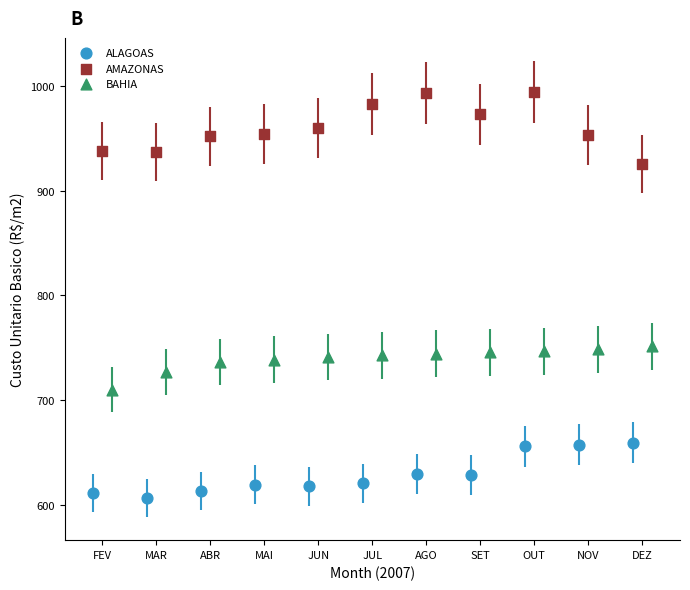

What are all the series names shown in the legend?

ALAGOAS, AMAZONAS, BAHIA